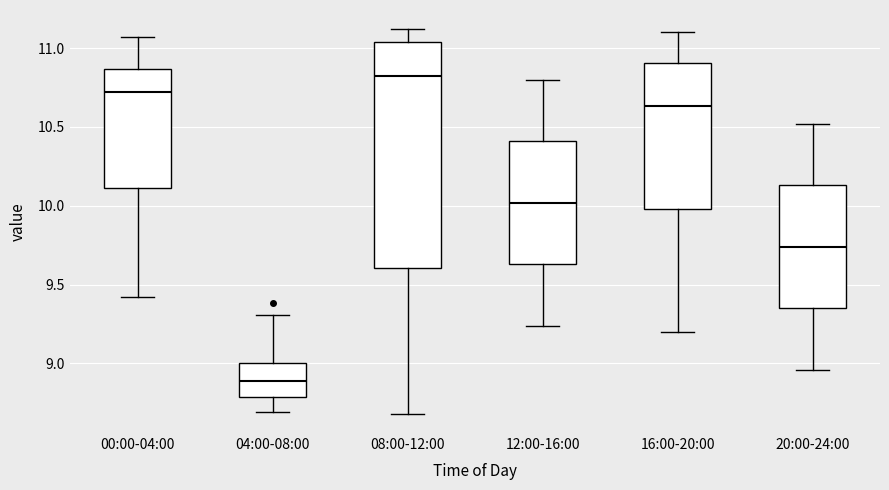

Reading left to right, read every box against the y-axis: the position of its median line, the range the box covers, and the ends of its whiskers. The values are not printed on the chart, so give them approximately, as read against the axis.

00:00-04:00: median 10.70, box 10.10 to 10.85, whiskers 9.40 to 11.05
04:00-08:00: median 8.90, box 8.80 to 9.00, whiskers 8.70 to 9.30
08:00-12:00: median 10.85, box 9.60 to 11.05, whiskers 8.70 to 11.10
12:00-16:00: median 10.00, box 9.65 to 10.40, whiskers 9.25 to 10.80
16:00-20:00: median 10.65, box 10.00 to 10.90, whiskers 9.20 to 11.10
20:00-24:00: median 9.75, box 9.35 to 10.15, whiskers 8.95 to 10.50